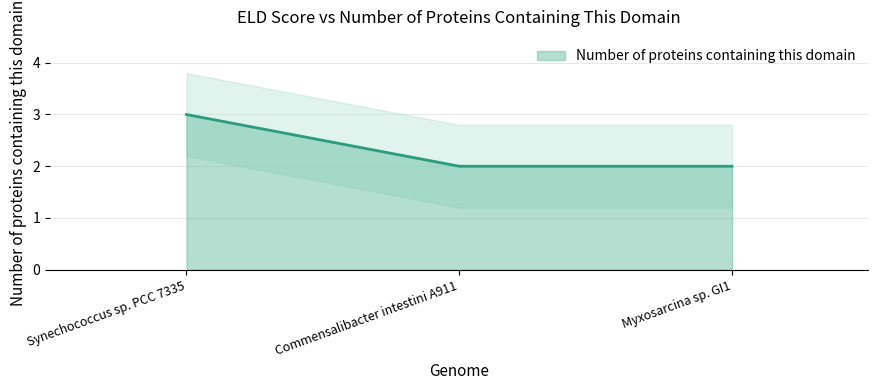

Rank the categories by value from lowest to highest.

Commensalibacter intestini A911, Myxosarcina sp. GI1, Synechococcus sp. PCC 7335